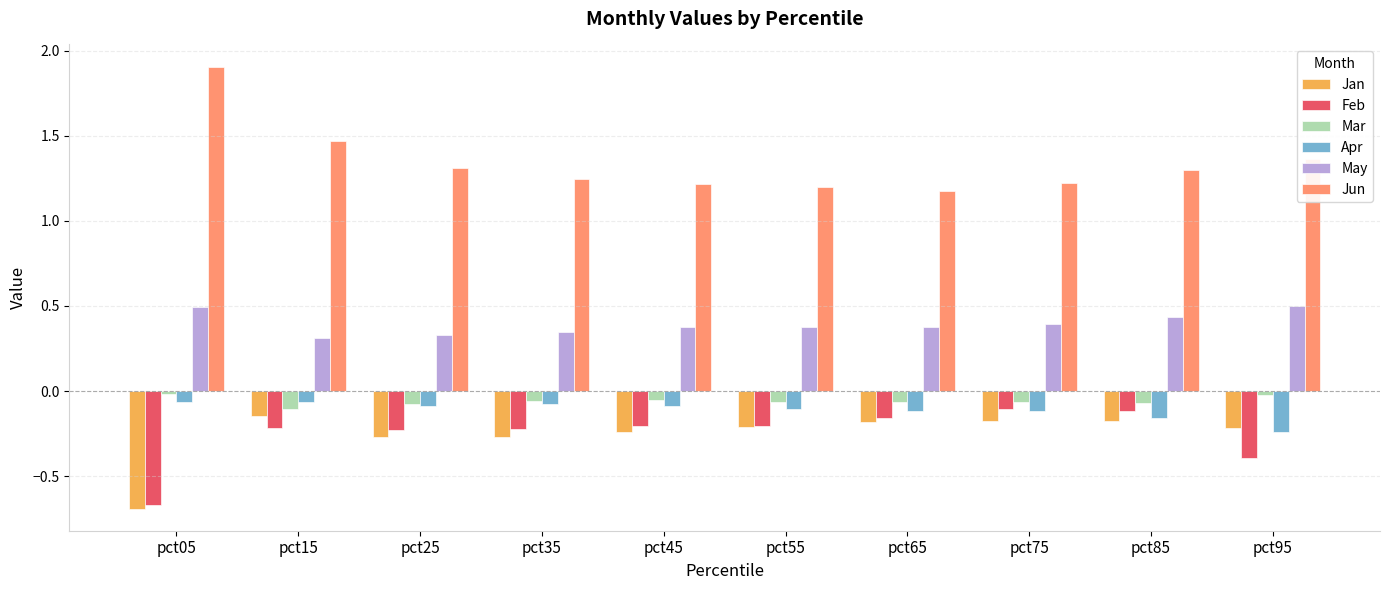

What is the sum of all Mar values?

-0.6